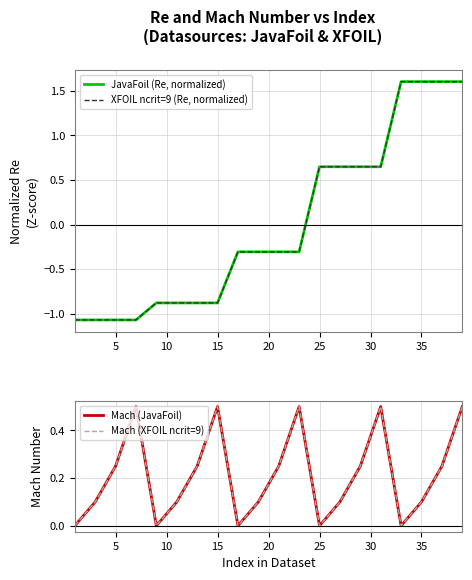

How many lines are shown in the chart?

4